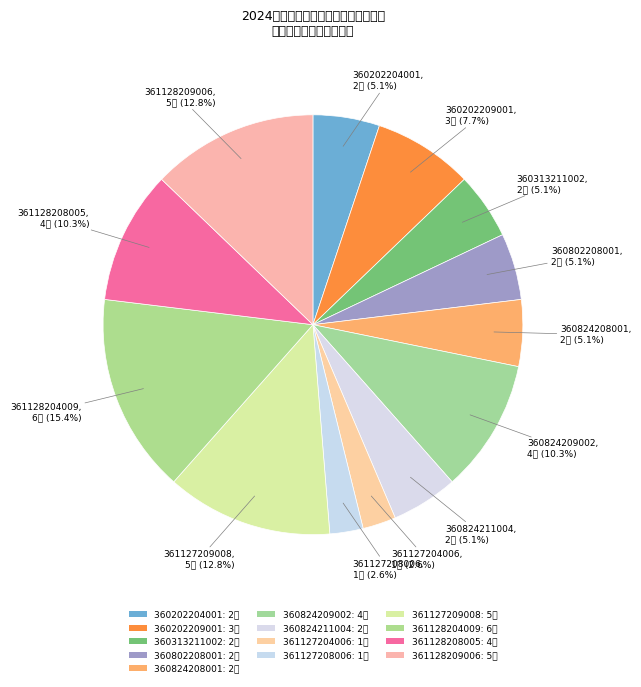

Which slice is the smallest?

361127204006